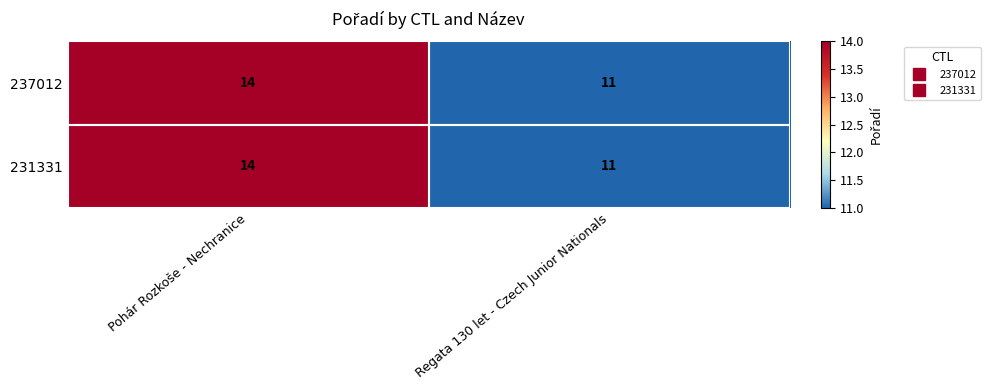

True or false: 237012 has a value of 17 at Regata 130 let - Czech Junior Nationals.

False